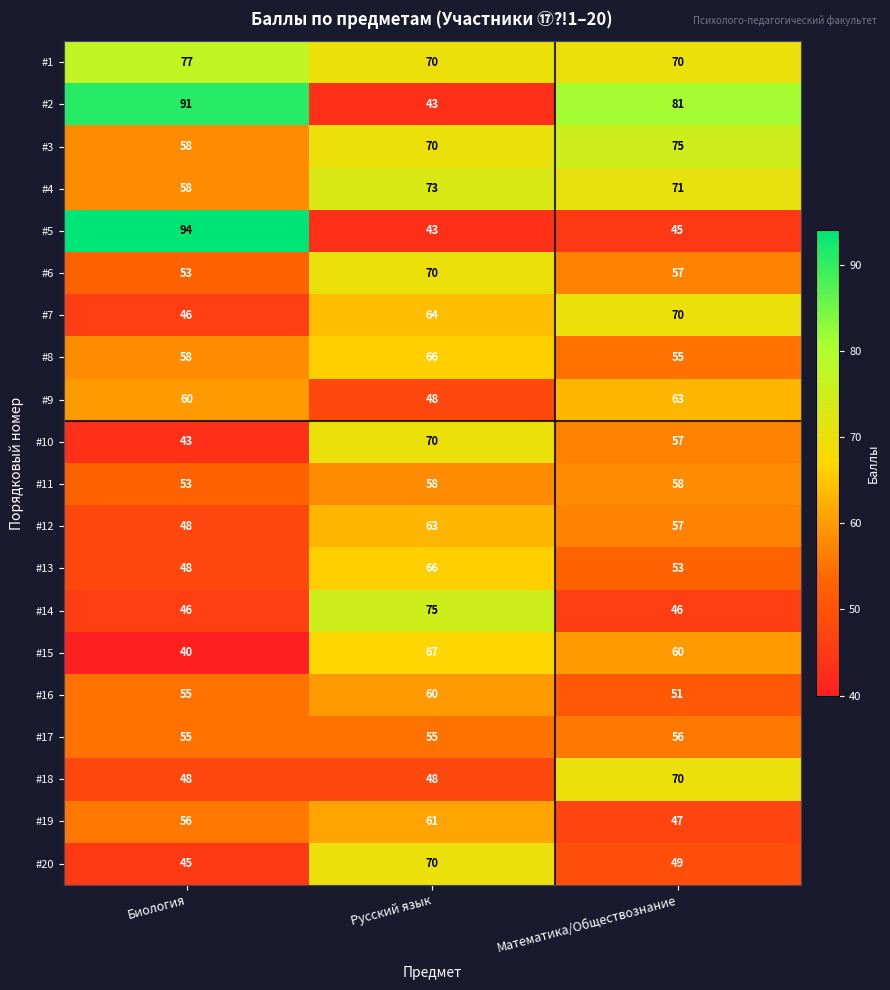

What is the difference between the maximum and minimum values in the #19 series?

14